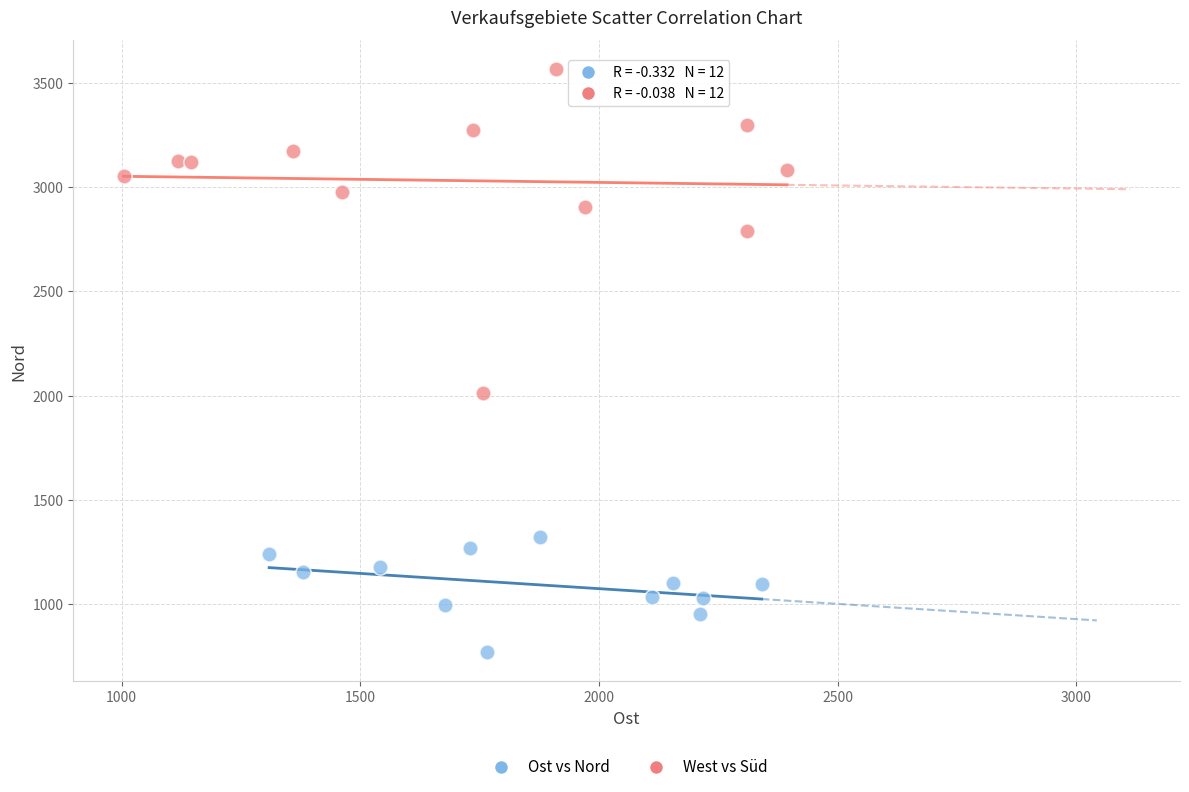

Which series has the largest Y range (max minus min)?

West vs Süd